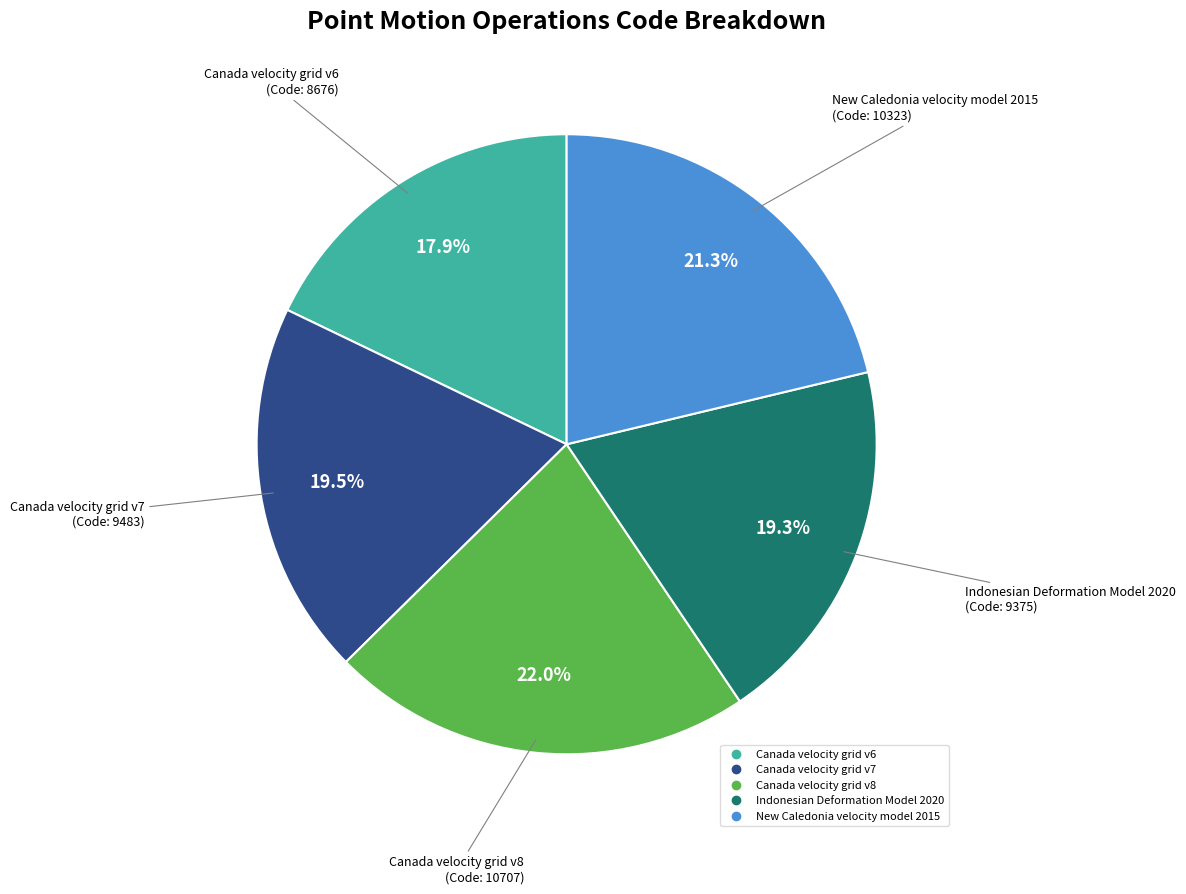

Do Canada velocity grid v7 and Canada velocity grid v8 together represent more than half of the pie?

No